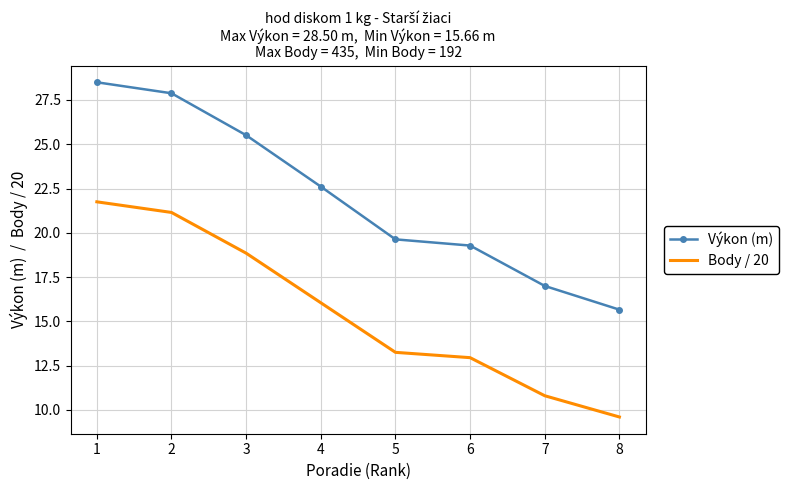

What is the maximum value shown in the chart?

28.5